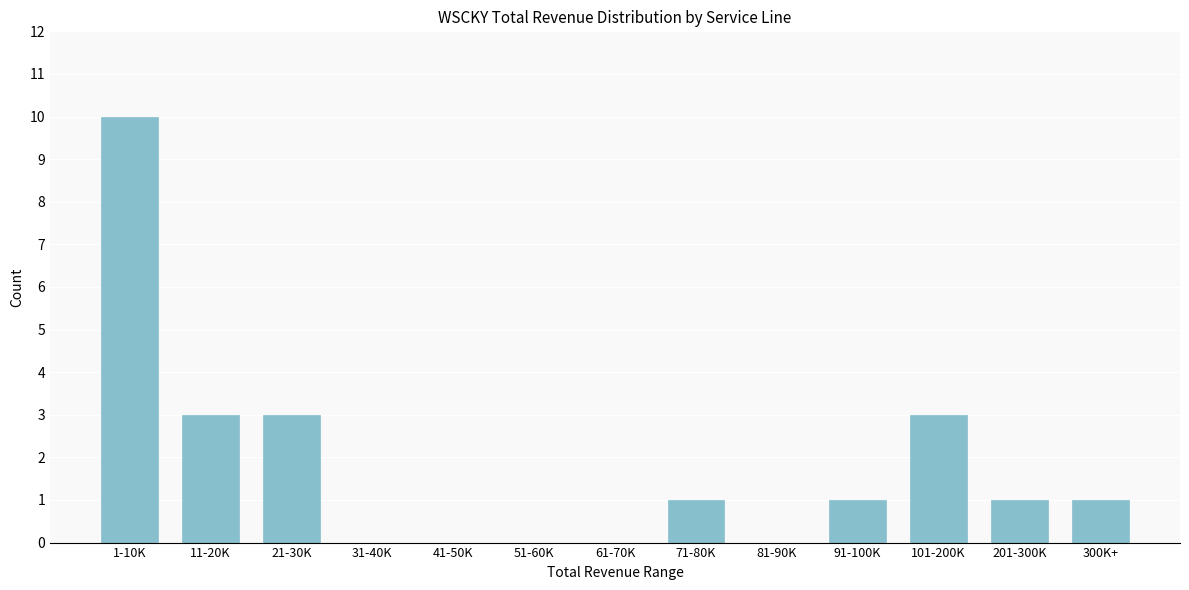

Reading left to right, extract all data points from this chart.

1-10K=10	11-20K=3	21-30K=3	31-40K=0	41-50K=0	51-60K=0	61-70K=0	71-80K=1	81-90K=0	91-100K=1	101-200K=3	201-300K=1	300K+=1